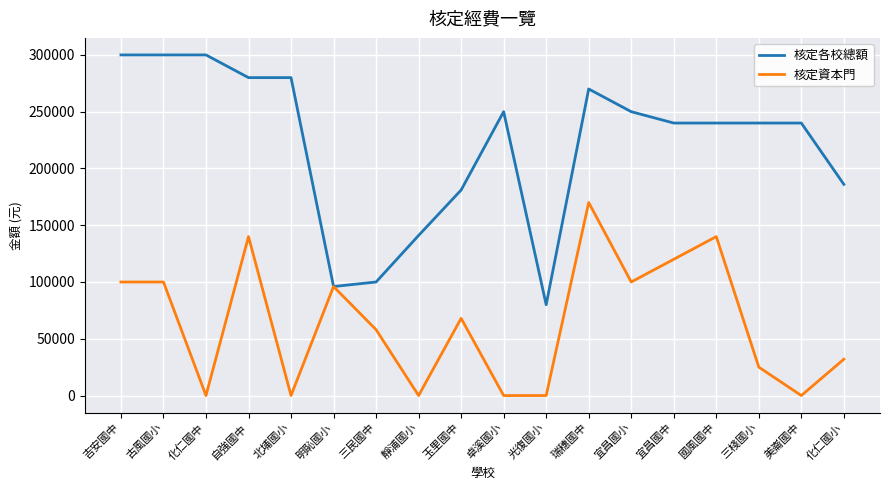

Where is 核定資本門 nearest to the value 85000?

明恥國小